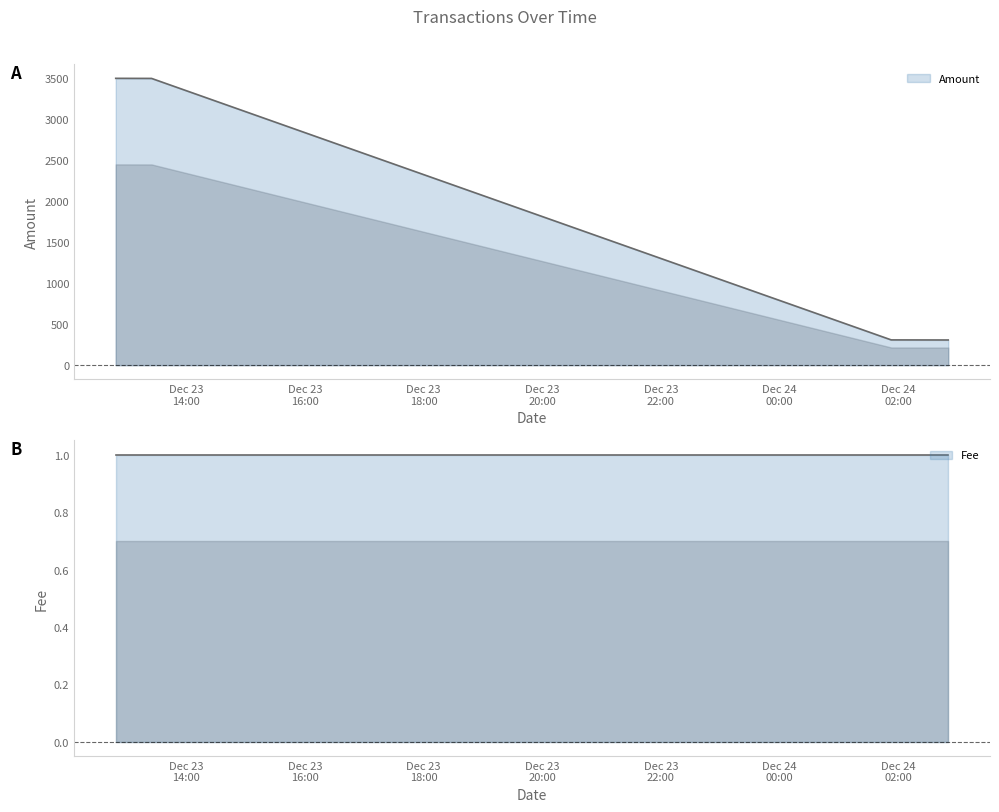

Where does the data first go above 3499?

2017-12-23 12:48:41